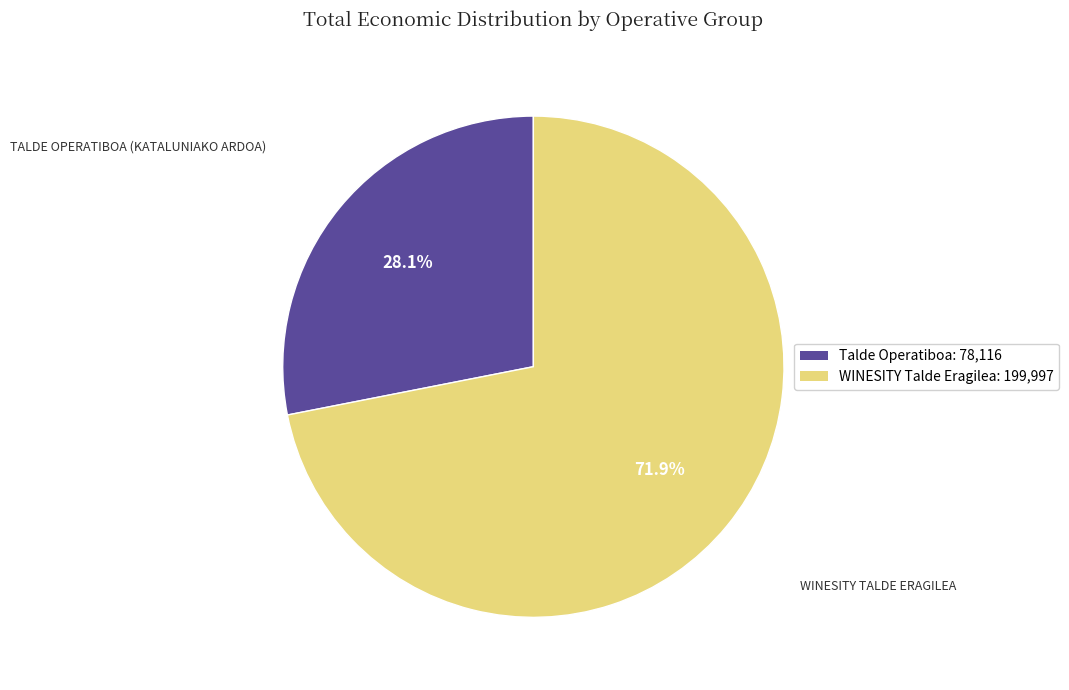

Does any single category account for the majority?

Yes